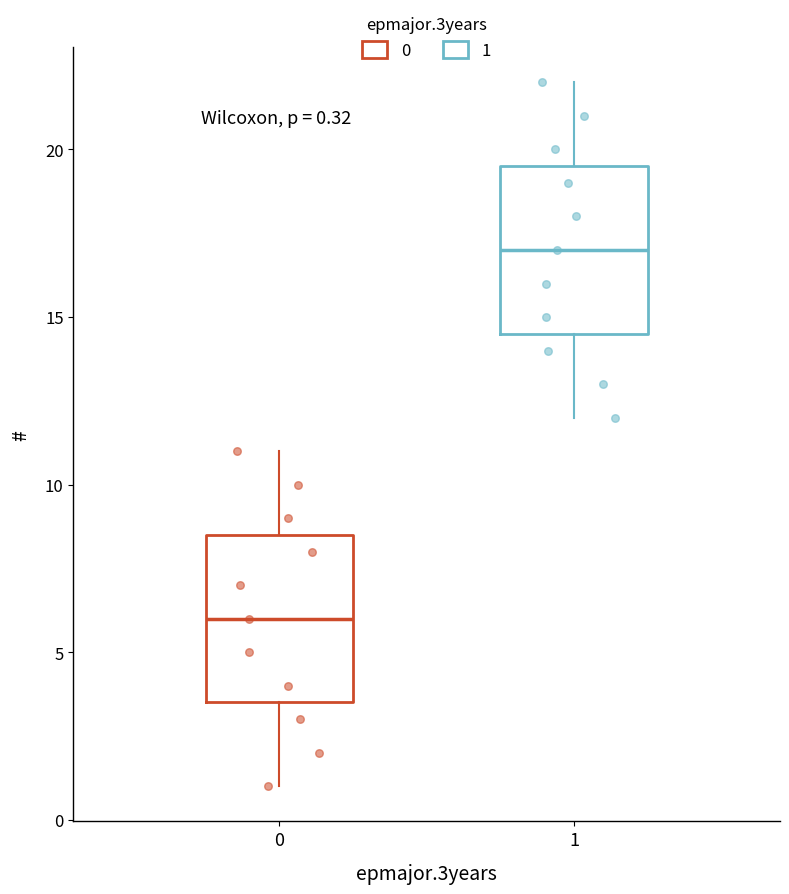

Which box's median line is the lowest?

0